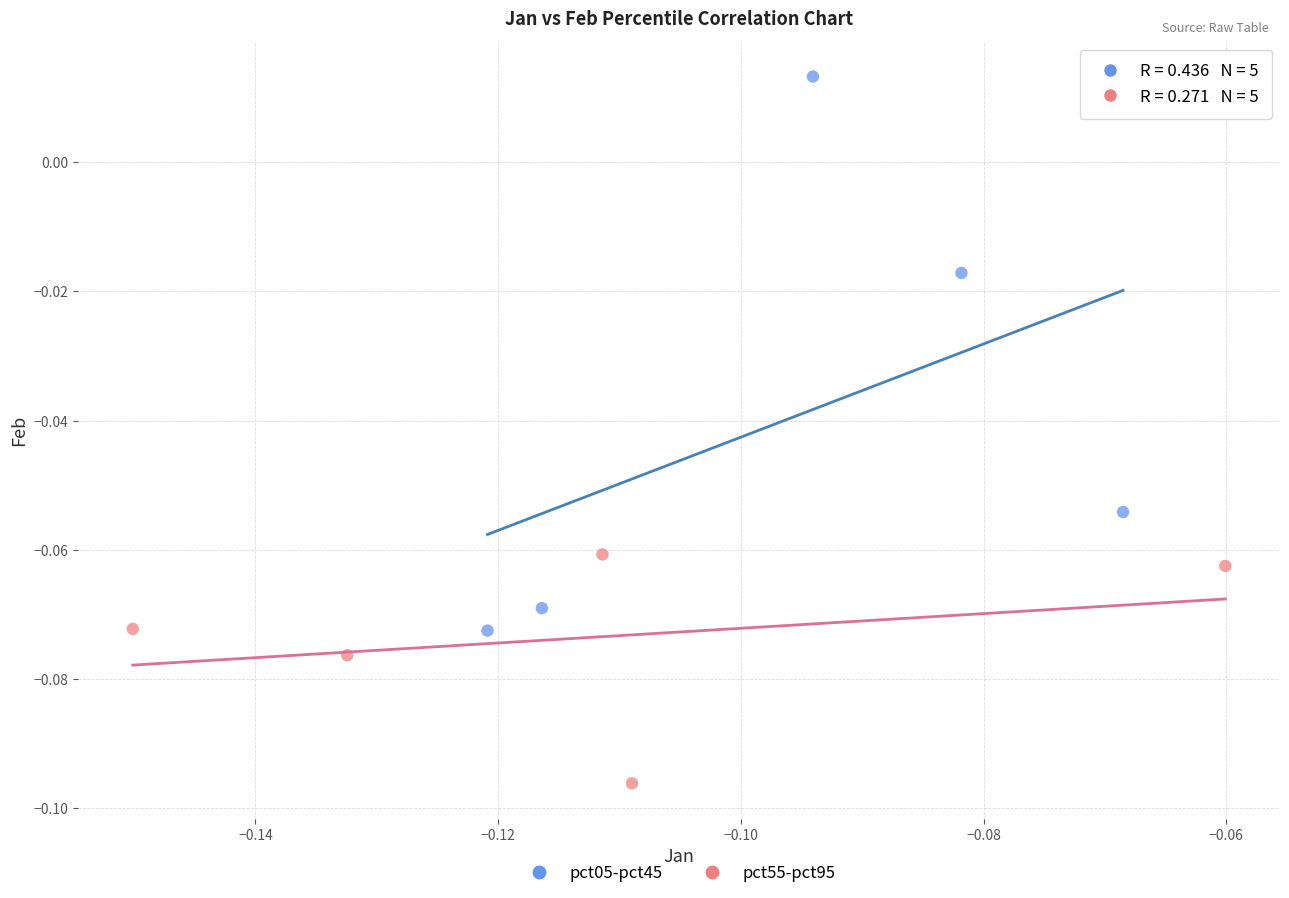

Which series contains the highest Y value?

pct05-pct45